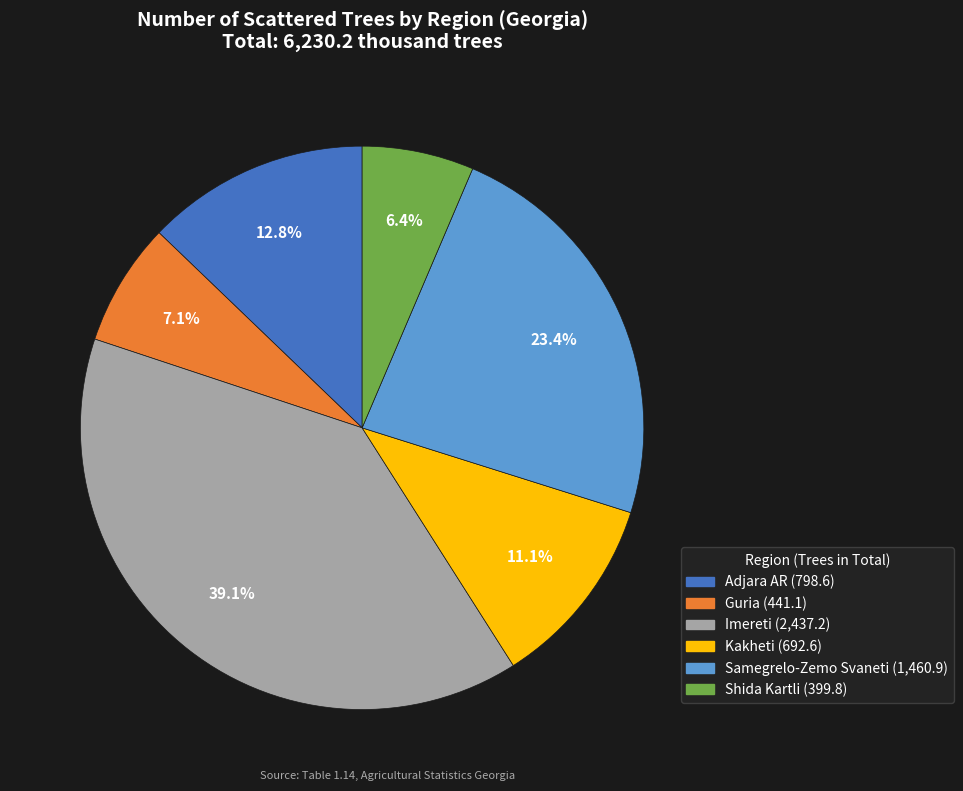

Which slice is the smallest?

Shida Kartli